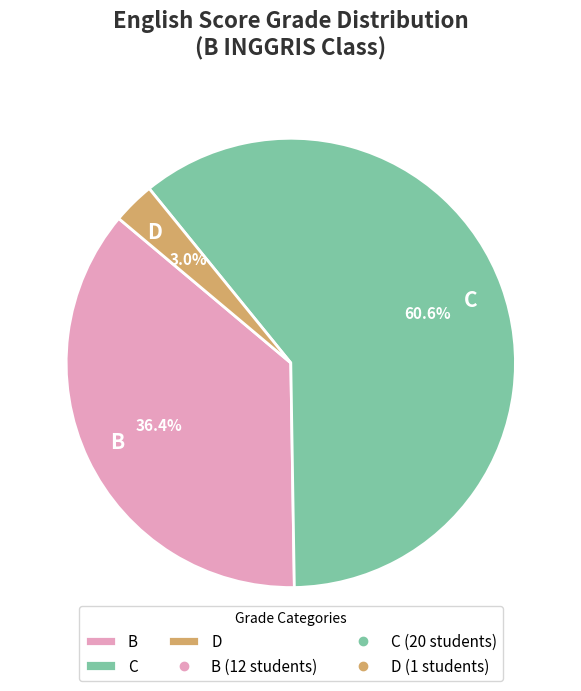

What is the ratio of the value at B to the value at C?

0.6